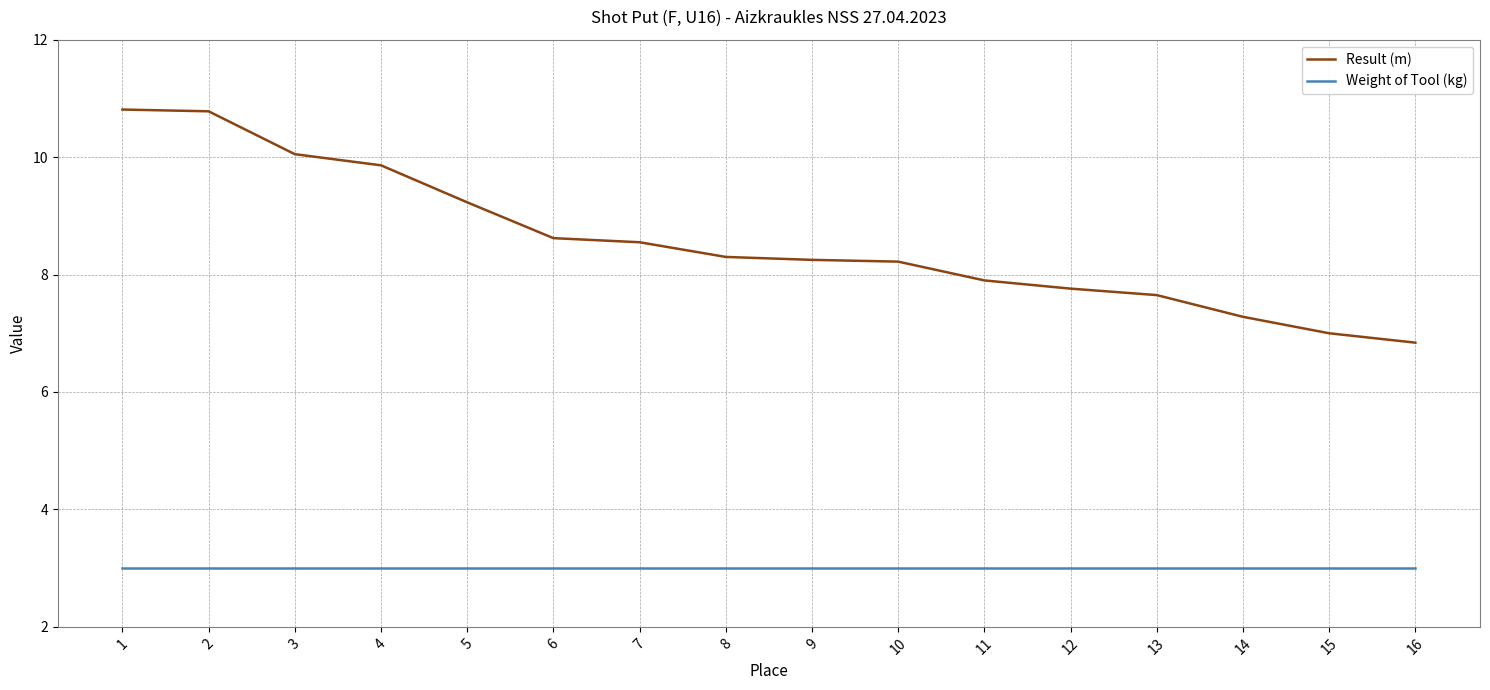

What is the sum of all Weight of Tool (kg) values?

48.0